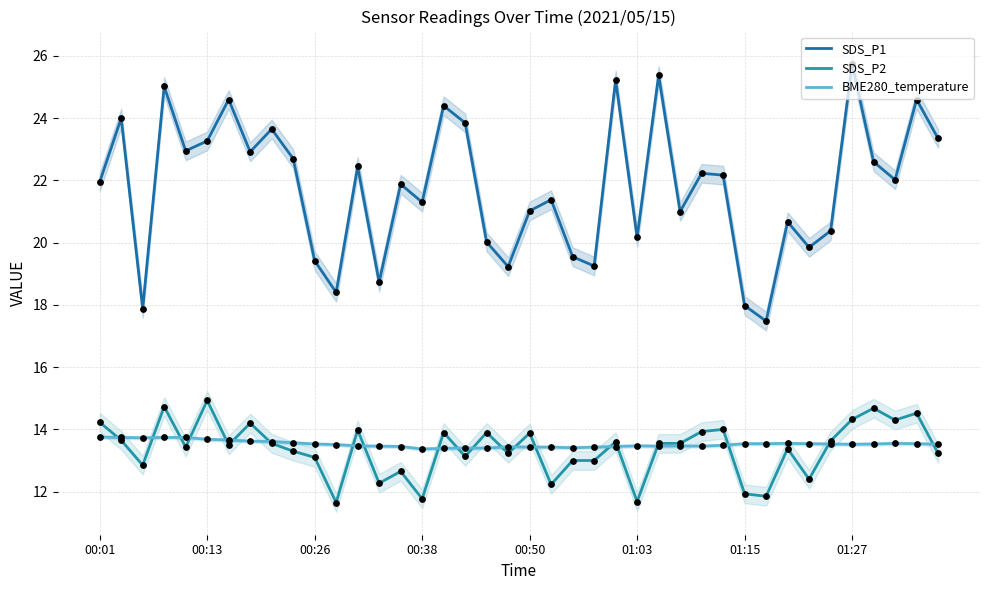

At how many categories does at least one series exceed 23?

12